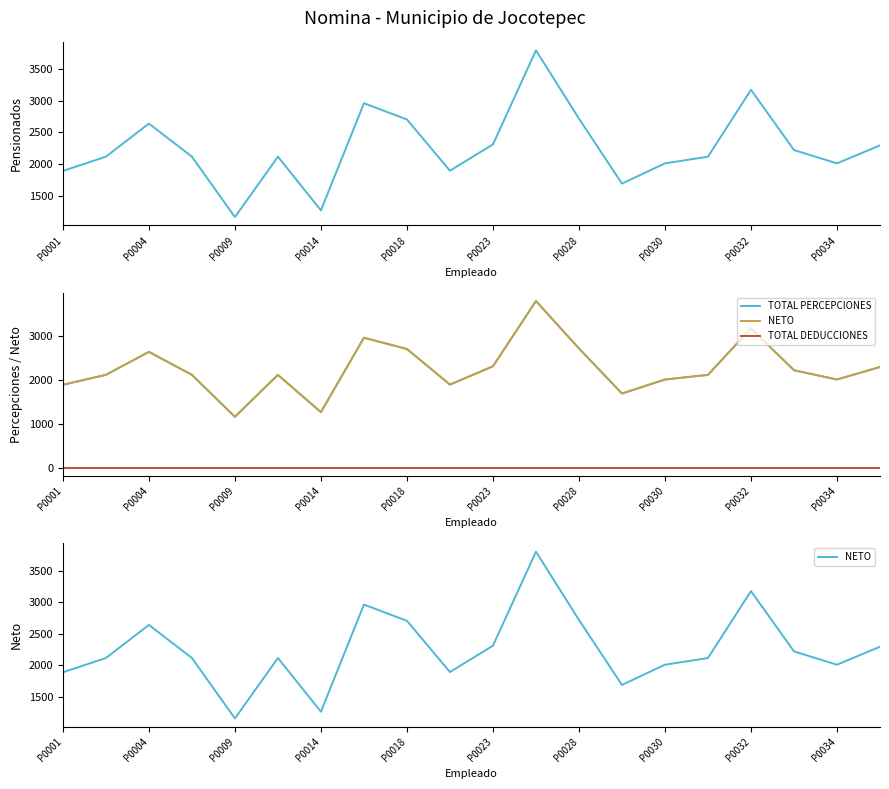

Reading left to right, extract all data points from this chart.

Pensionados: 1891	2117	2641	2117	1161	2117	1267	2963	2706	1895	2312	3800	2719	1691	2011	2117	3176	2222	2011	2296
TOTAL PERCEPCIONES: 1891	2117	2641	2117	1161	2117	1267	2963	2706	1895	2312	3800	2719	1691	2011	2117	3176	2222	2011	2296
NETO: 1891	2117	2641	2117	1161	2117	1267	2963	2706	1895	2312	3800	2719	1691	2011	2117	3176	2222	2011	2296
TOTAL DEDUCCIONES: 0	0	0	0	0	0	0	0	0	0	0	0	0	0	0	0	0	0	0	0